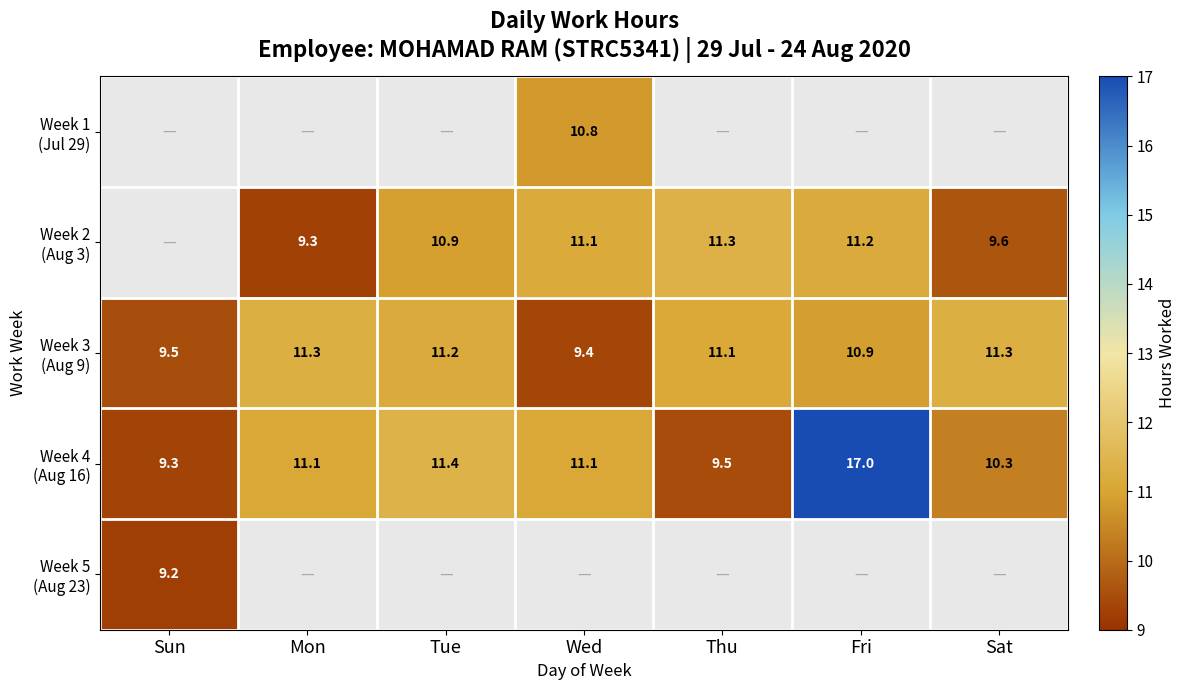

How many data points does each series have?

7